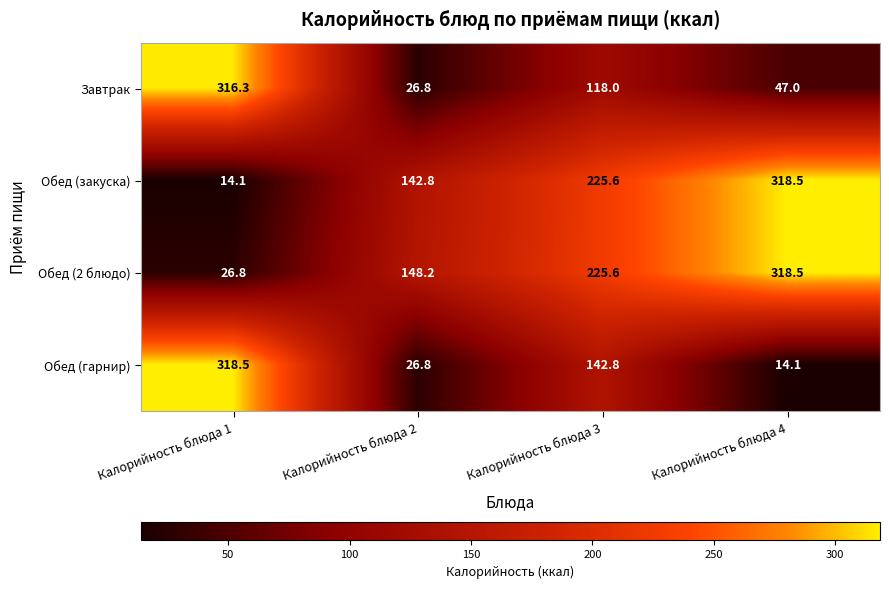

The value of Завтрак at Калорийность блюда 1 is 316.3. True or false?

True